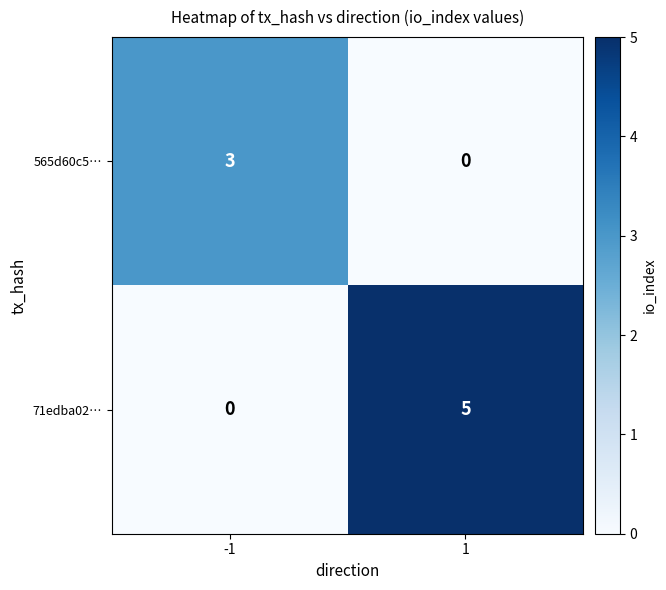

Read the 71edba02… value at 1.

5